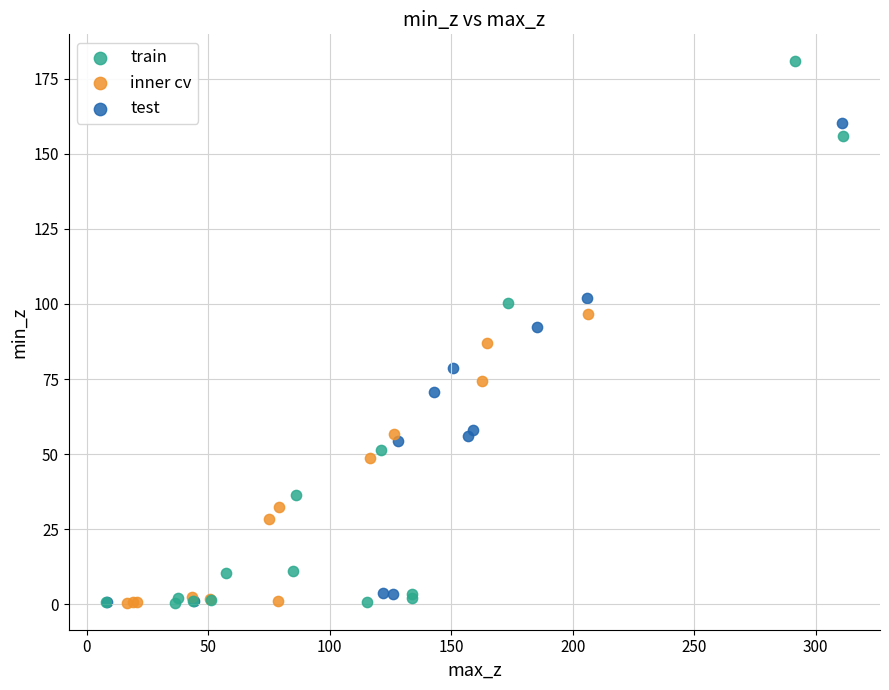

Which series reaches the maximum Y coordinate?

train